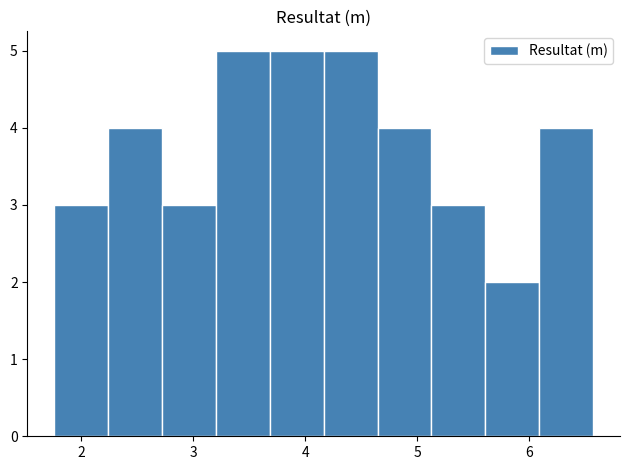

What is the height of the bar covering 3.2 to 3.7 on the x-axis? Neither the bar edges nor the heights are printed on the chart, so give them approximately, as read against the axes.

5